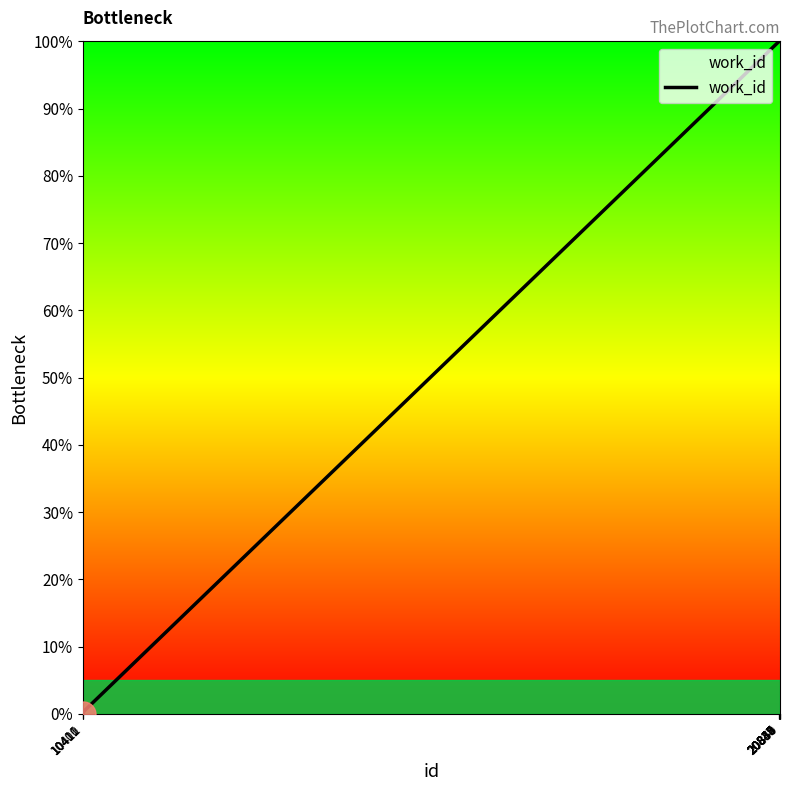

What is the difference between the maximum and minimum values?

100.0